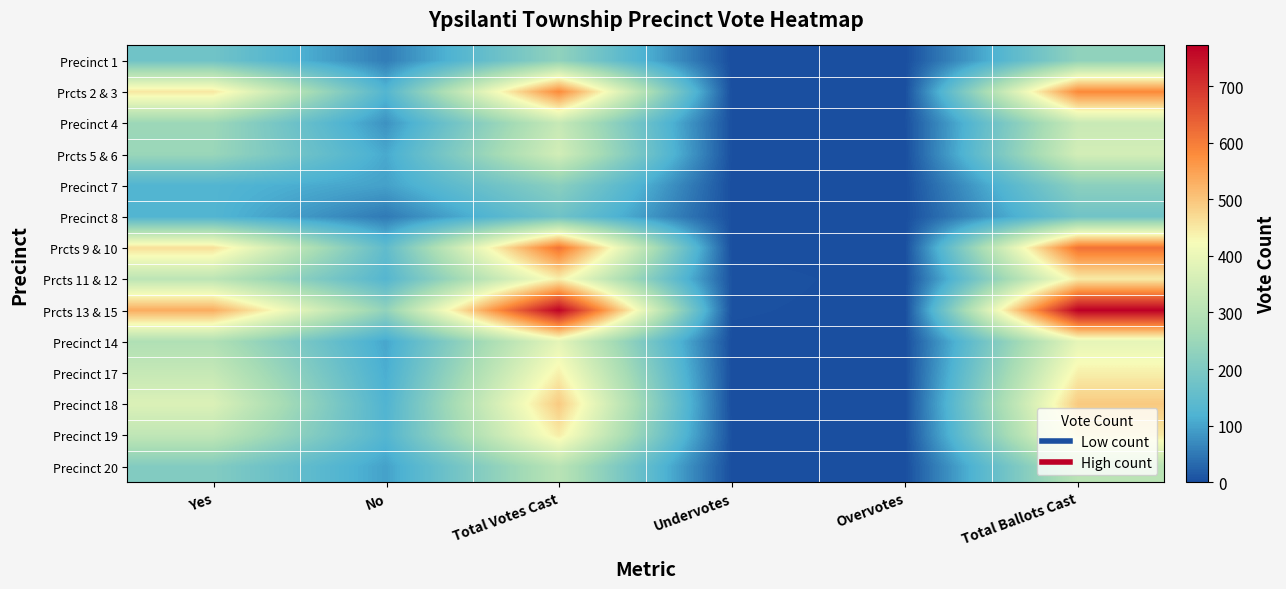

At which category is the sum across all series the highest?

Total Ballots Cast